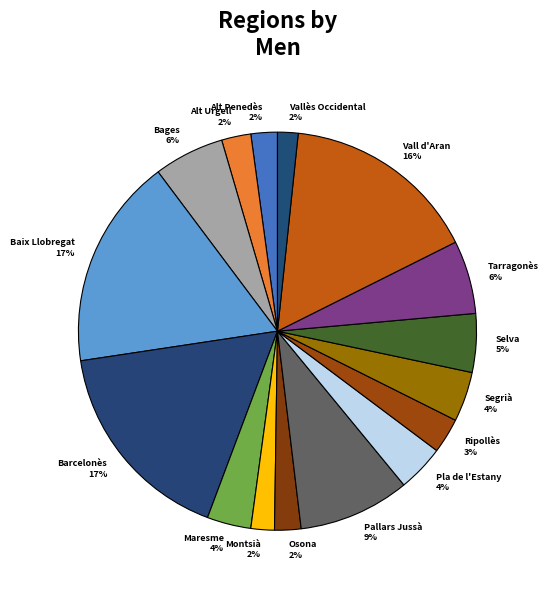

To the nearest percent, what is the difference between the largest and smallest slice percentages?

15%